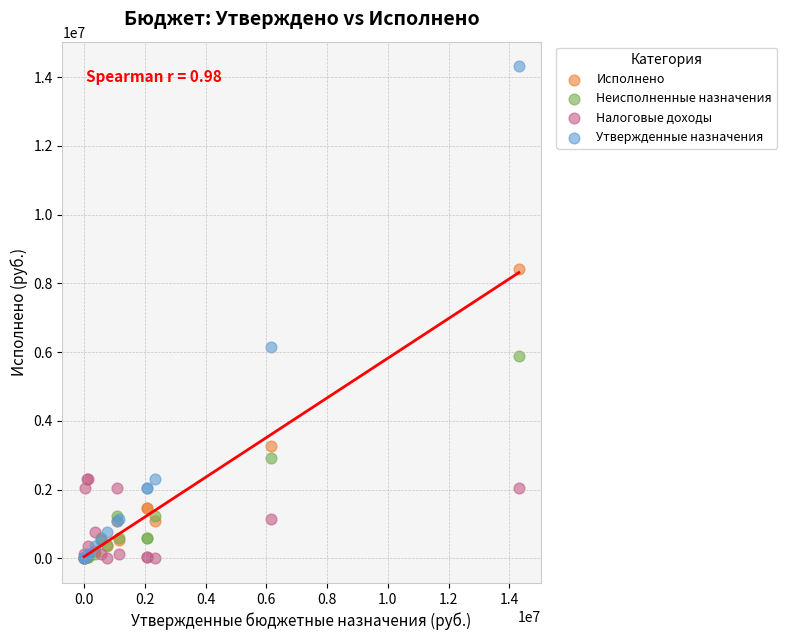

Which series contains the highest Y value?

Утвержденные назначения